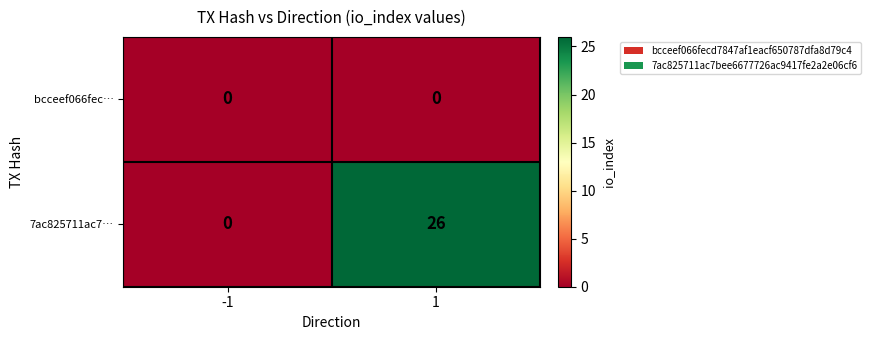

What is the highest value of the 7ac825711ac7… series?

26